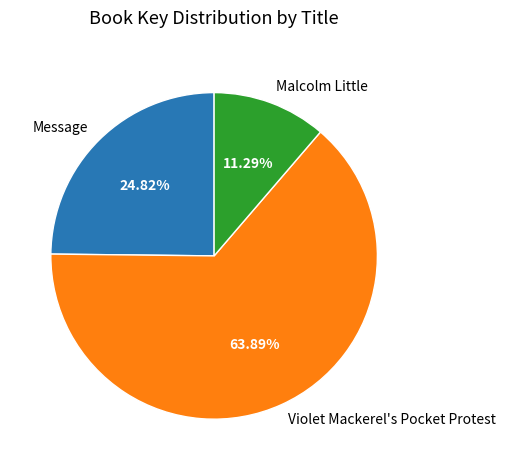

How many slices are in this pie chart?

3